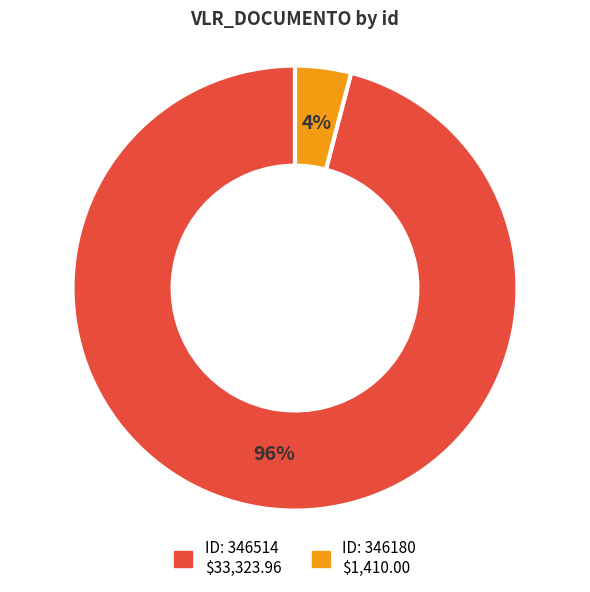

To the nearest percent, what is the average slice percentage?

50%